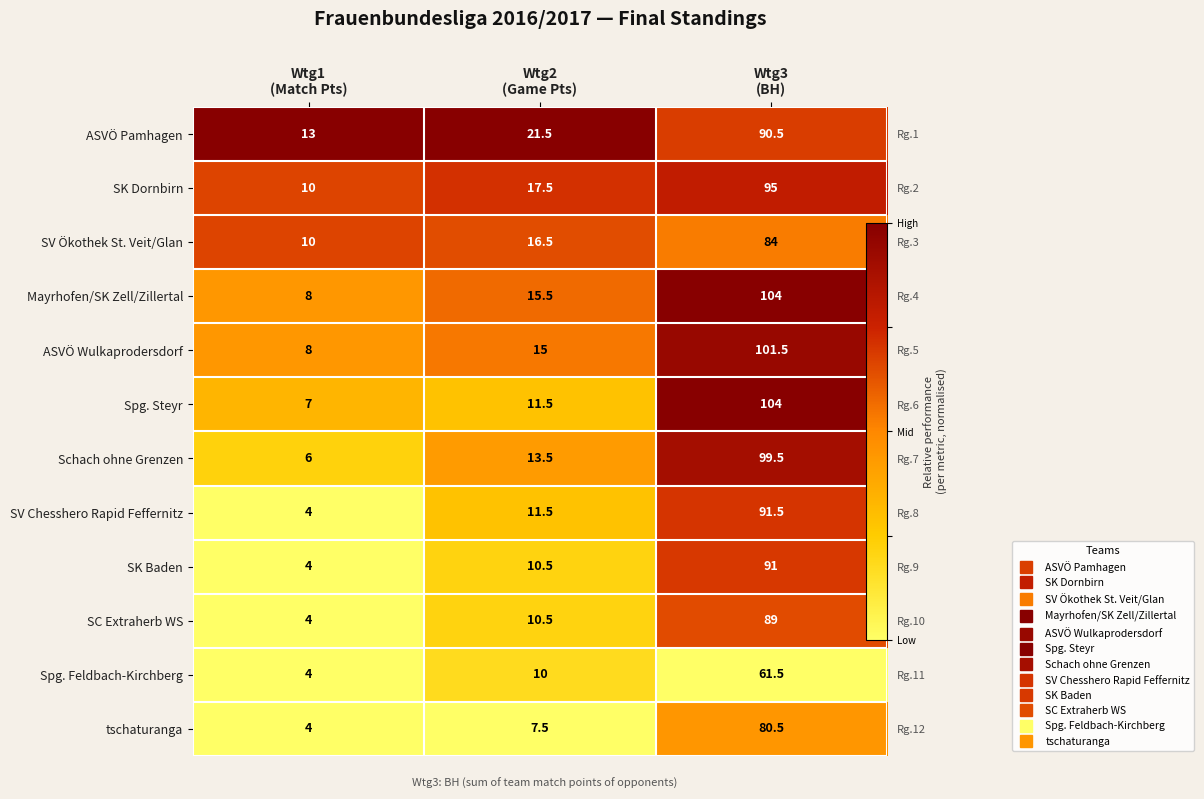

At Wtg3 (BH), list the series in order from smallest to largest.

Spg. Feldbach-Kirchberg, tschaturanga, SV Ökothek St. Veit/Glan, SC Extraherb WS, ASVÖ Pamhagen, SK Baden, SV Chesshero Rapid Feffernitz, SK Dornbirn, Schach ohne Grenzen, ASVÖ Wulkaprodersdorf, Mayrhofen/SK Zell/Zillertal, Spg. Steyr